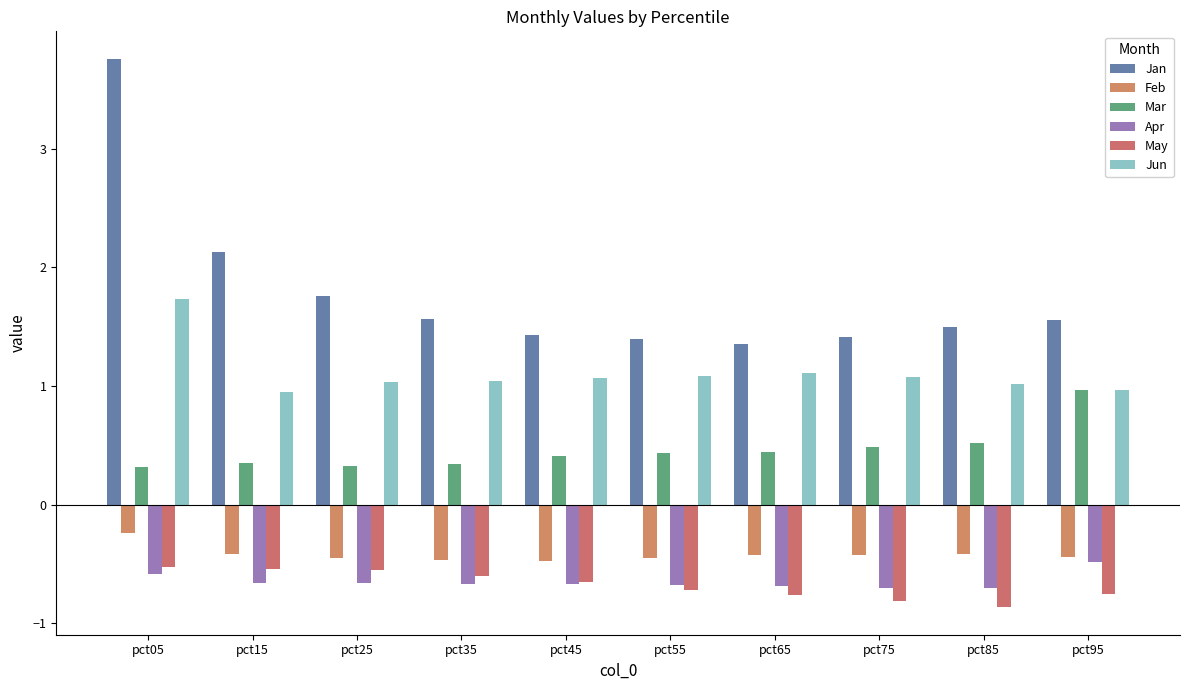

Between pct05 and pct15, which series saw the biggest shift?

Jan